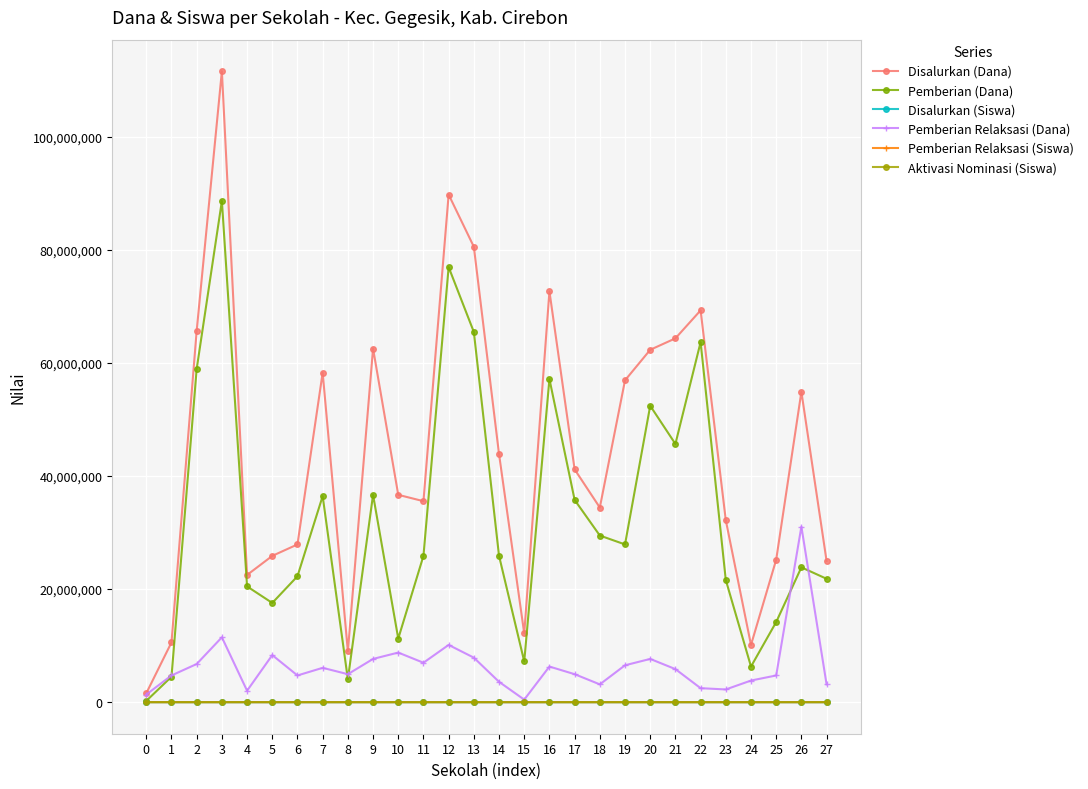

At how many categories does at least one series exceed 97958274?

1